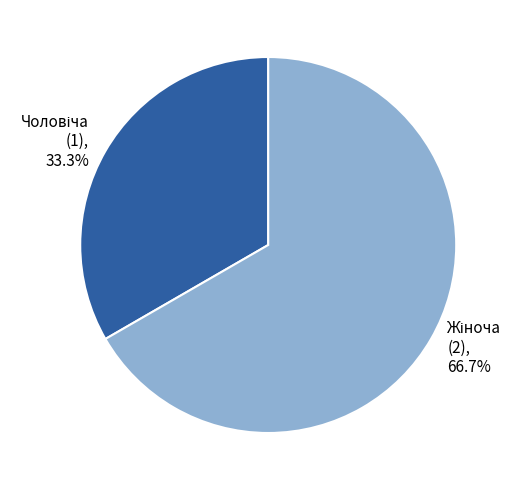

Is there any slice that represents more than half of the pie?

Yes